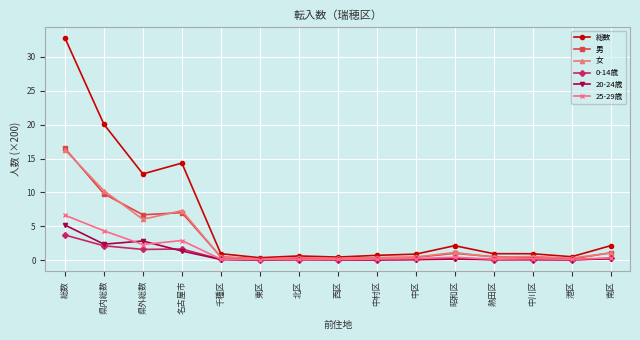

The value of 0-14歳 at 総数 is 5.6. True or false?

False